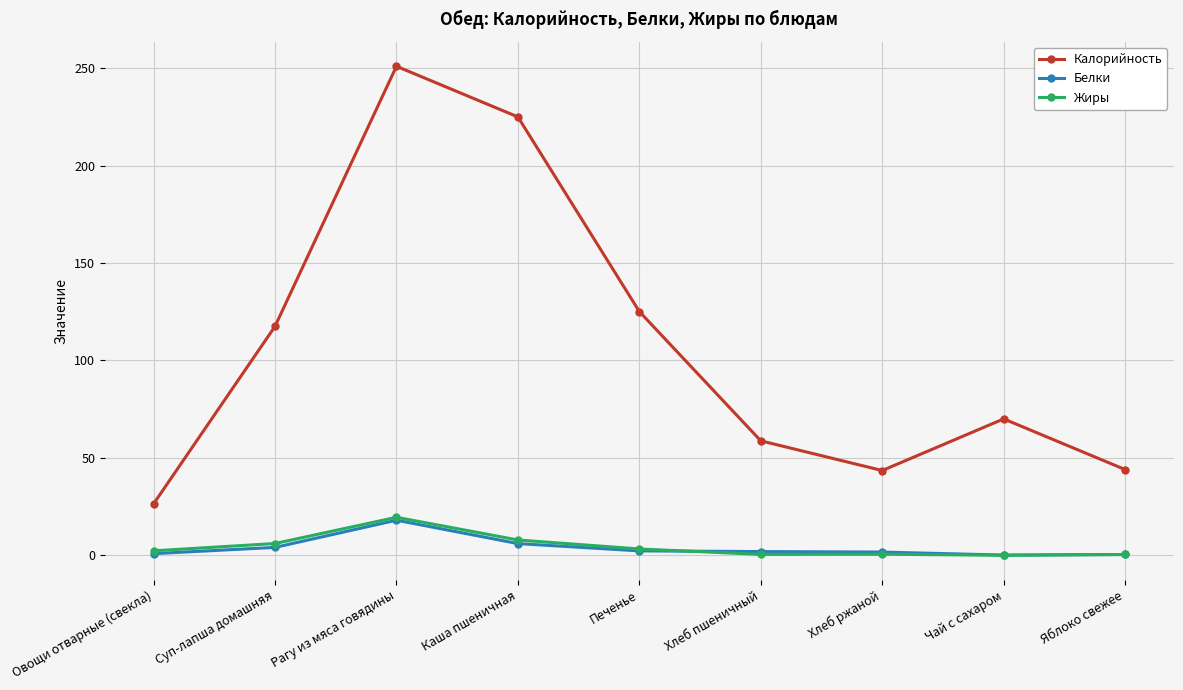

Which series has the largest total across all categories?

Калорийность